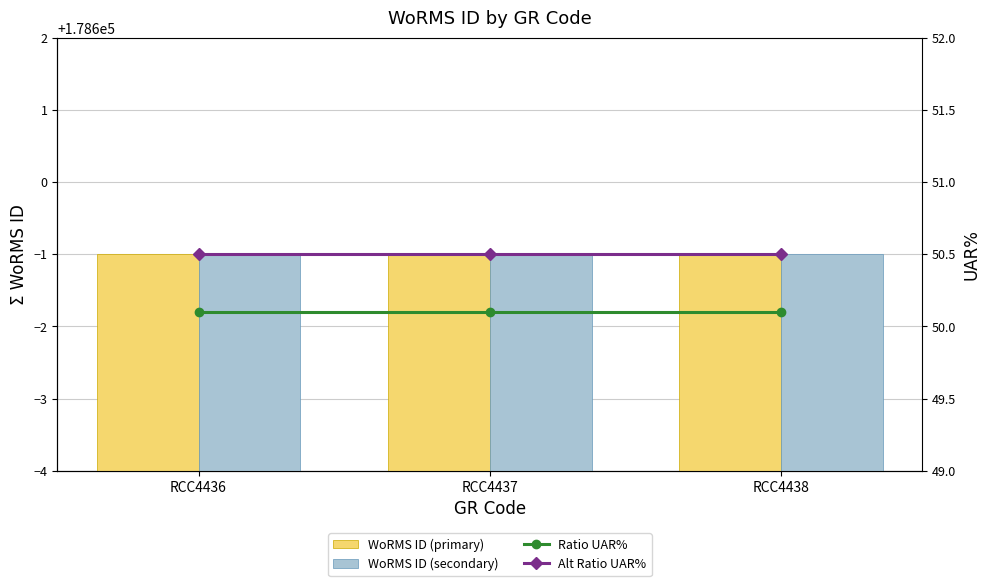

Which has a higher value, RCC4438 or RCC4436?

RCC4438